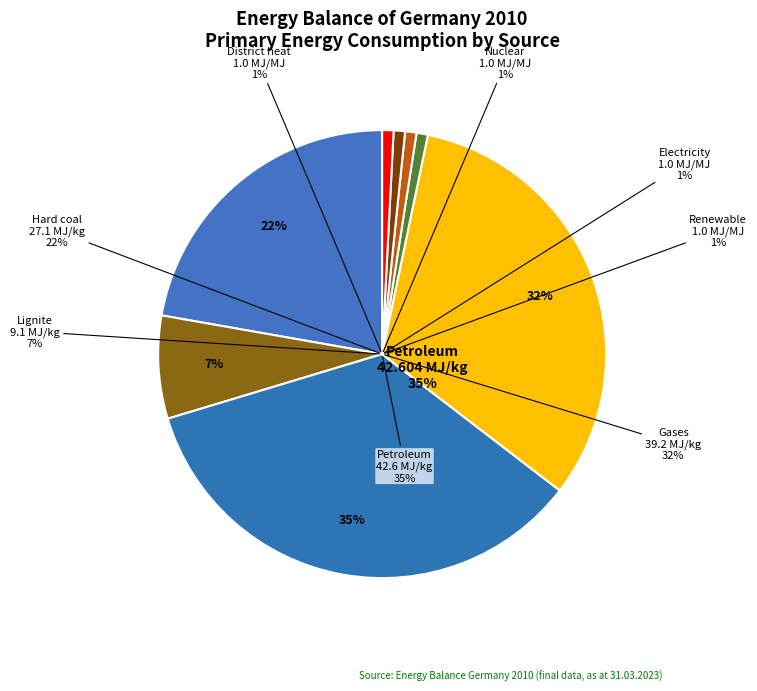

Is there a majority slice in this chart?

No